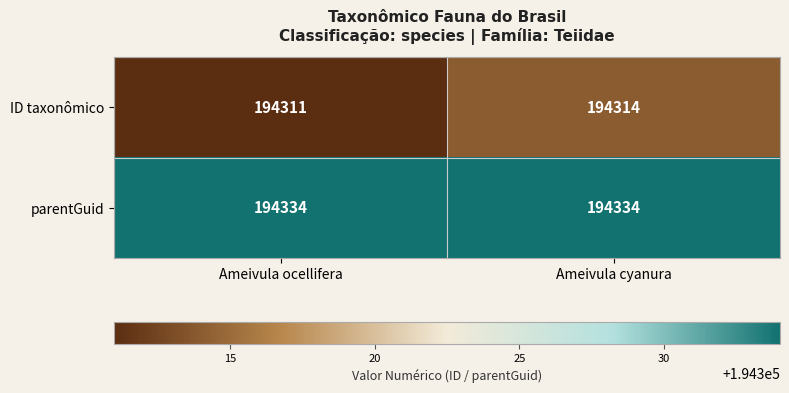

Reading left to right, what are all the values shown in this chart?

ID taxonômico: Ameivula ocellifera=194311	Ameivula cyanura=194314
parentGuid: Ameivula ocellifera=194334	Ameivula cyanura=194334